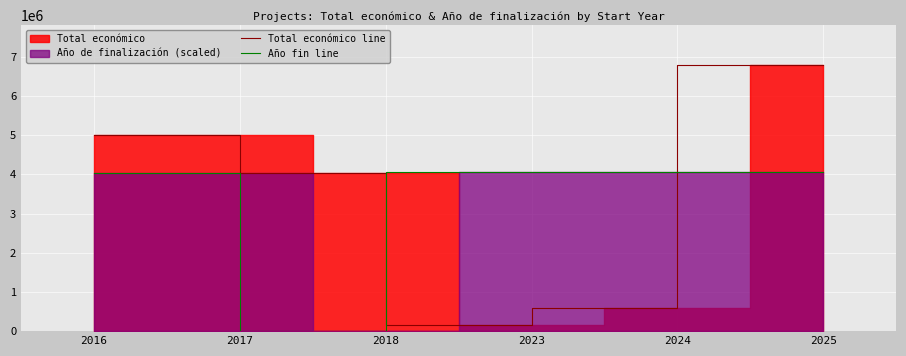

The Total económico line series shows 884960 at 2018. True or false?

False